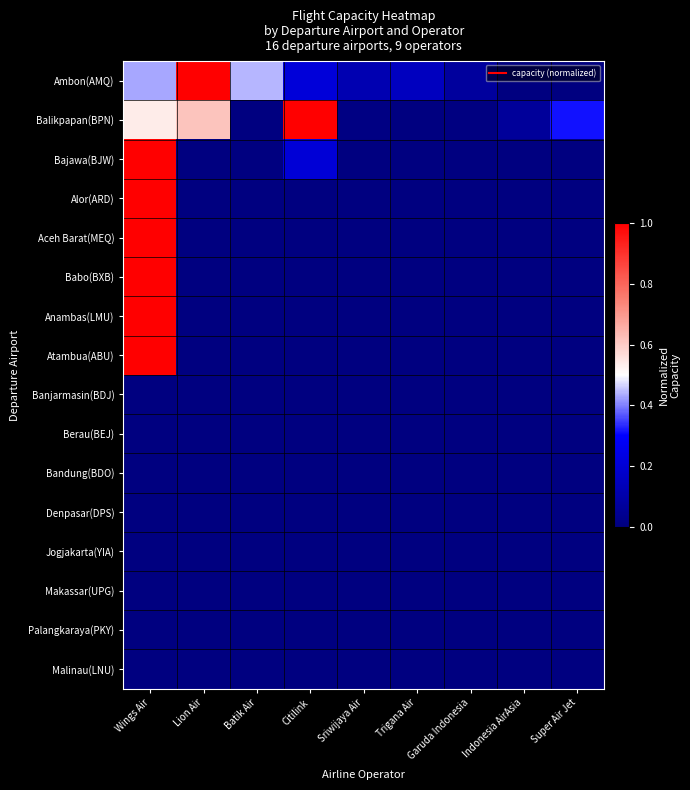

What is the greatest value displayed?

1.0